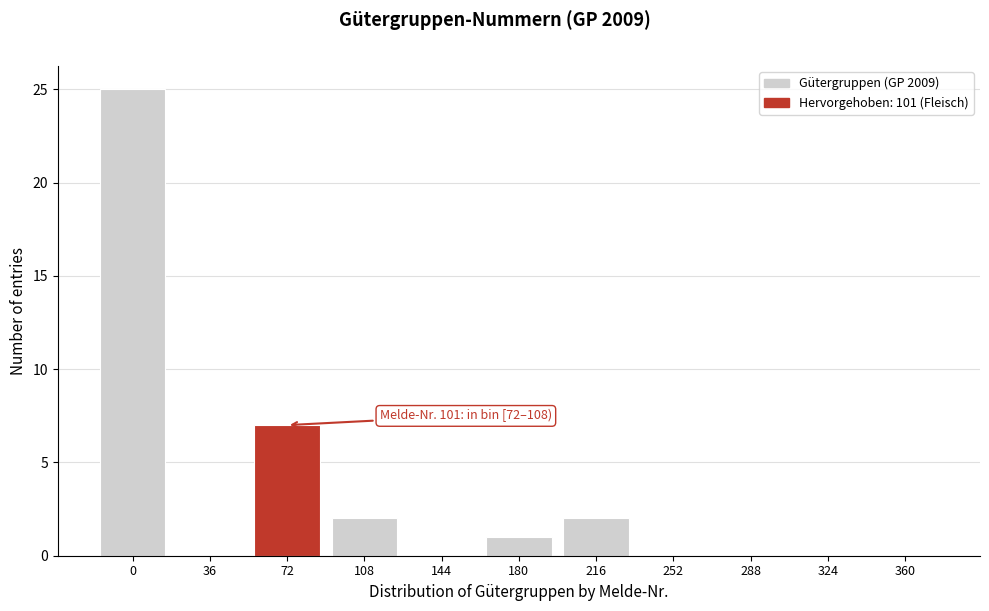

Reading left to right, list all the values displayed in this chart.

0=25	36=0	72=7	108=2	144=0	180=1	216=2	252=0	288=0	324=0	360=0